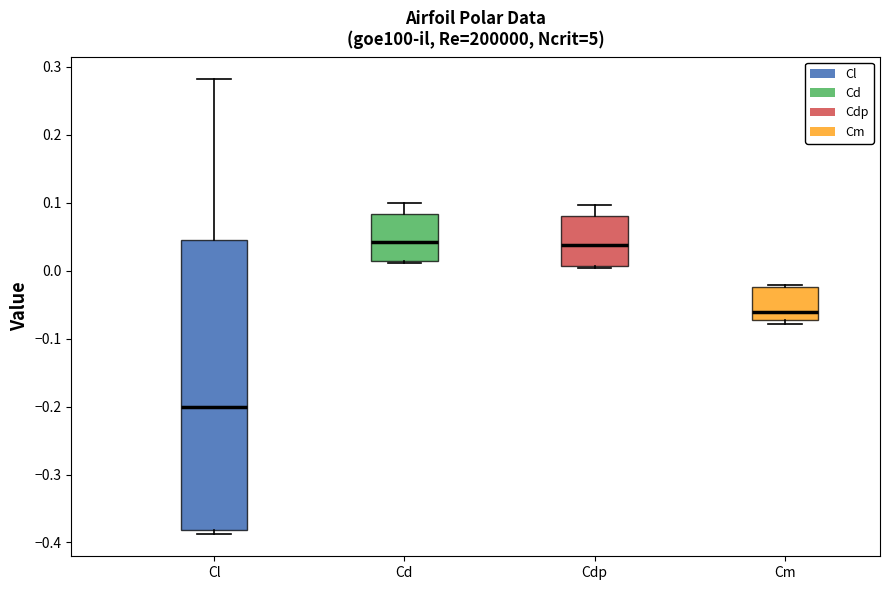

Where does the median line of the box for Cd sit on the y-axis? The values are not printed on the chart, so give them approximately, as read against the axis.

0.04